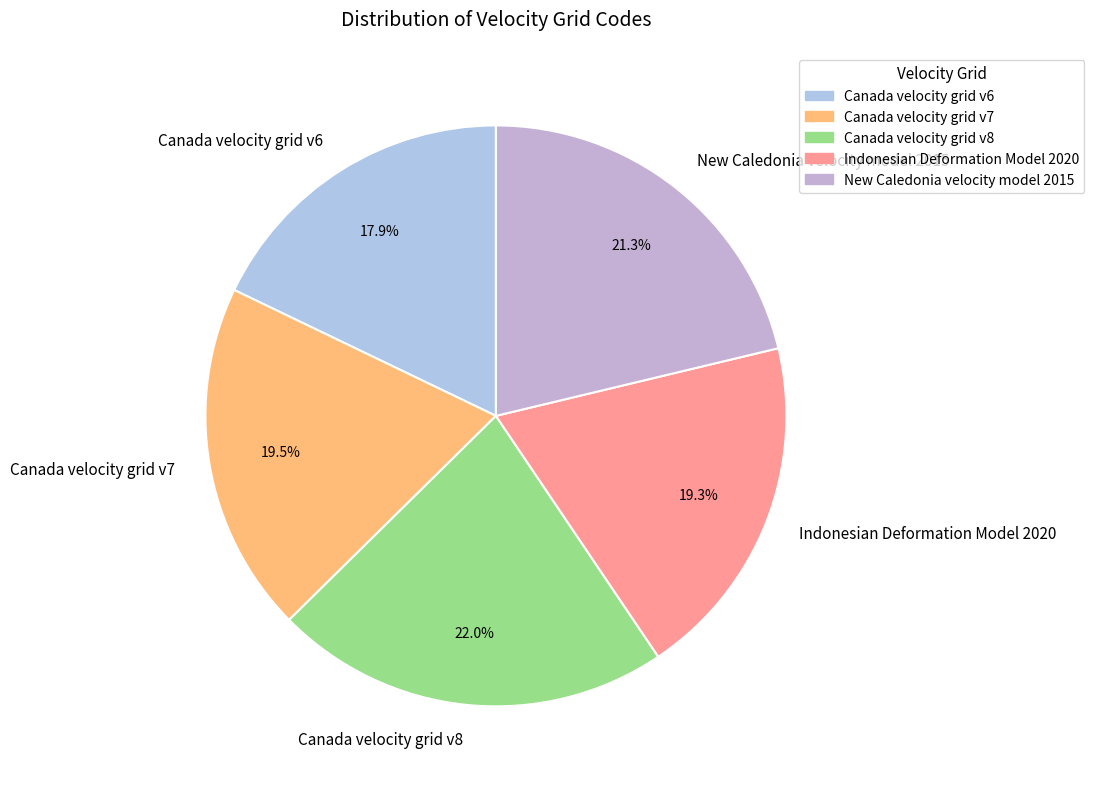

What percentage do Canada velocity grid v8 and Canada velocity grid v6 together represent?

39.9%